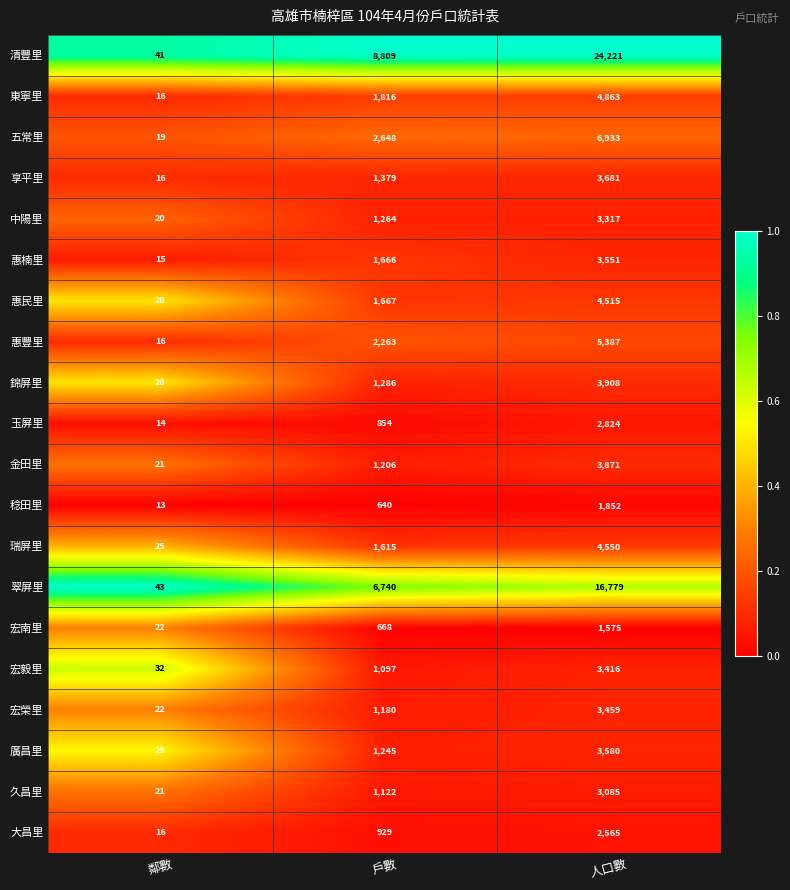

Which series has the largest range (max minus min)?

清豐里